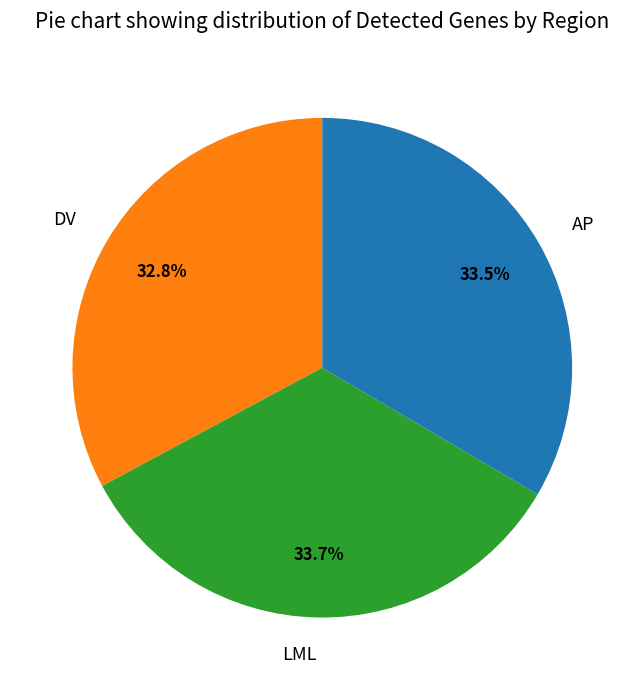

Which slice is the smallest?

DV